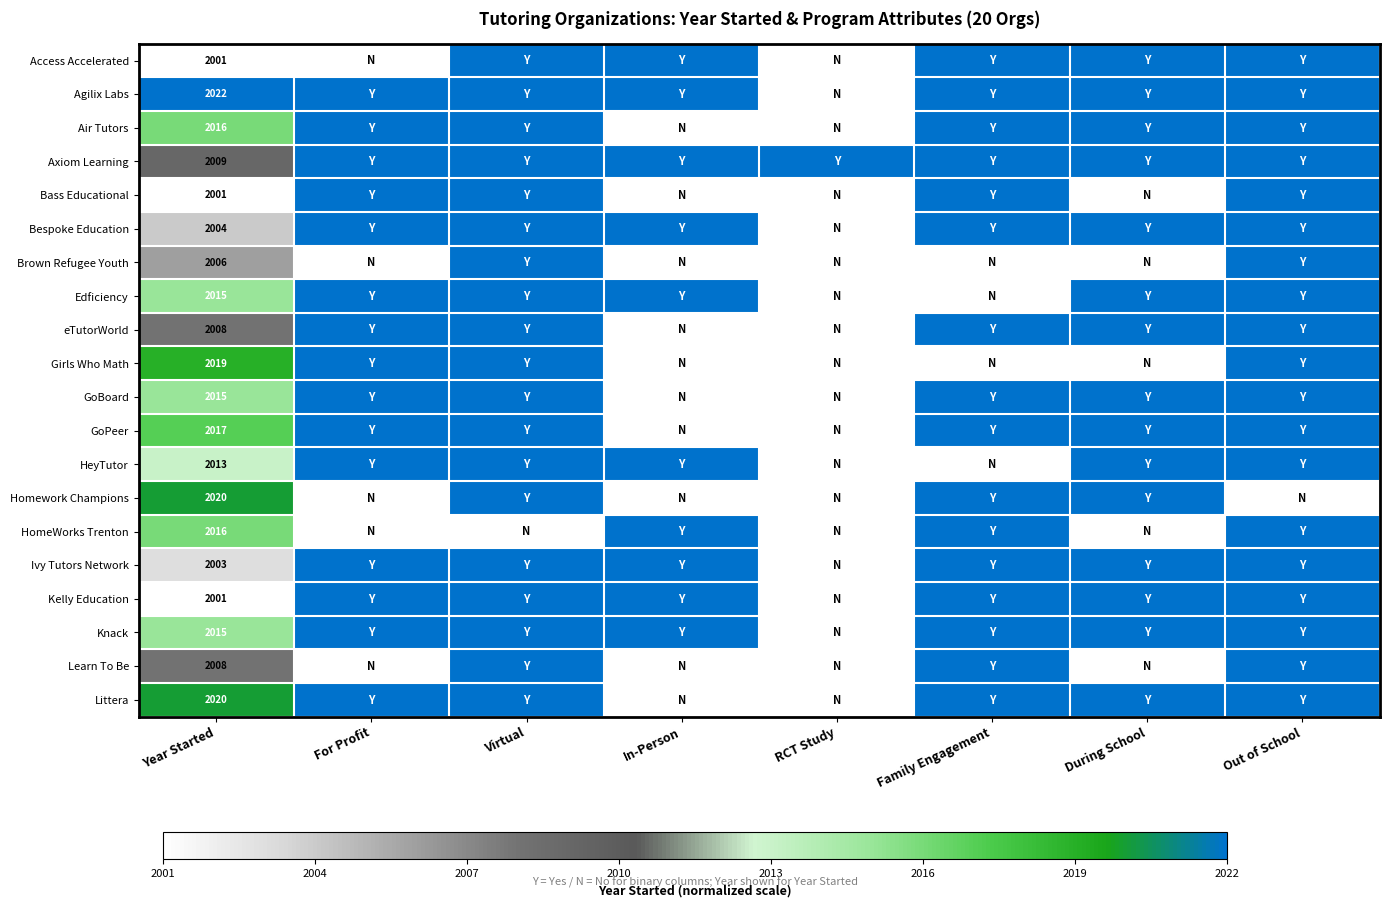

What is the total value across all series at Year Started?

40229